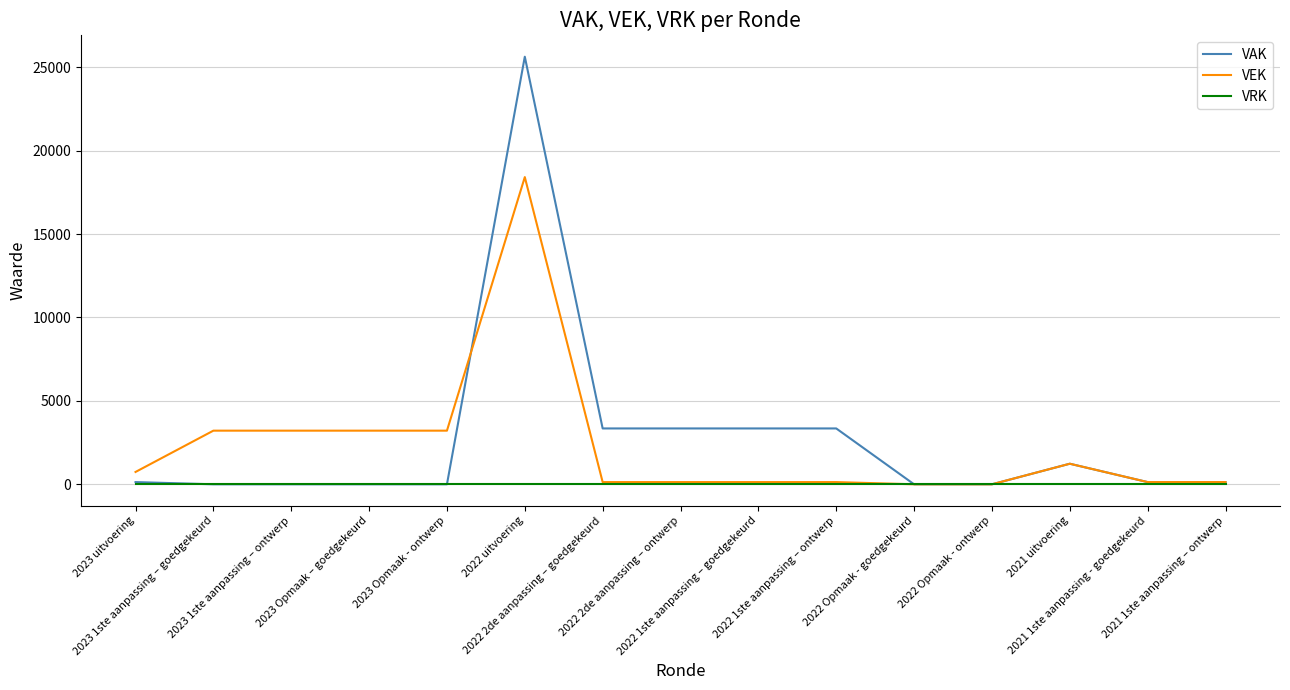

Which series has the widest spread of values?

VAK